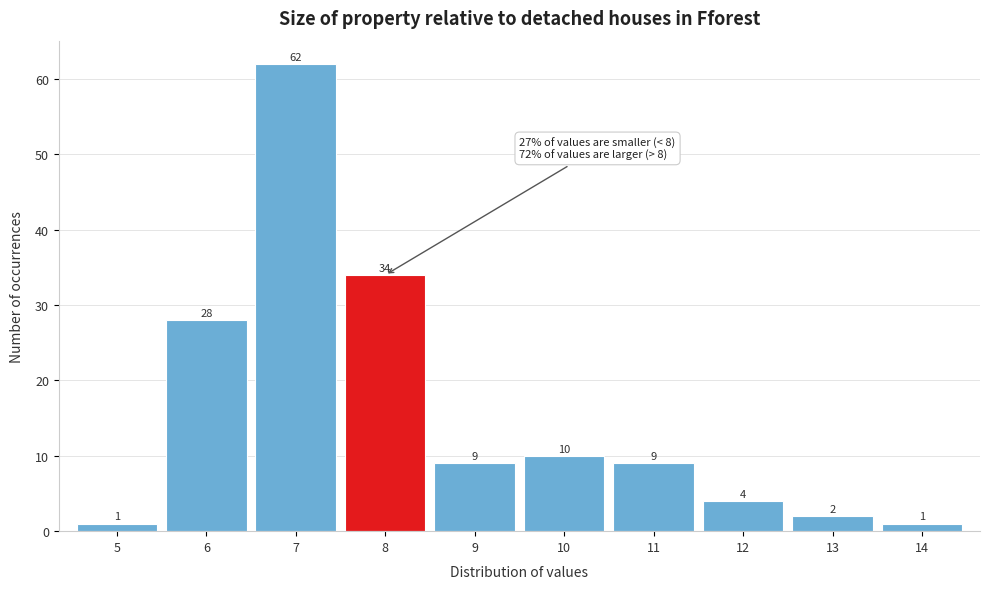

Reading left to right, what are all the values shown in this chart?

5=1	6=28	7=62	8=34	9=9	10=10	11=9	12=4	13=2	14=1